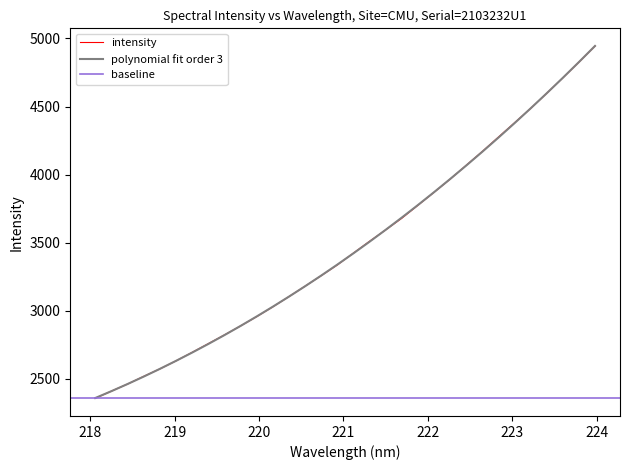

What is the maximum value for intensity?

4943.8